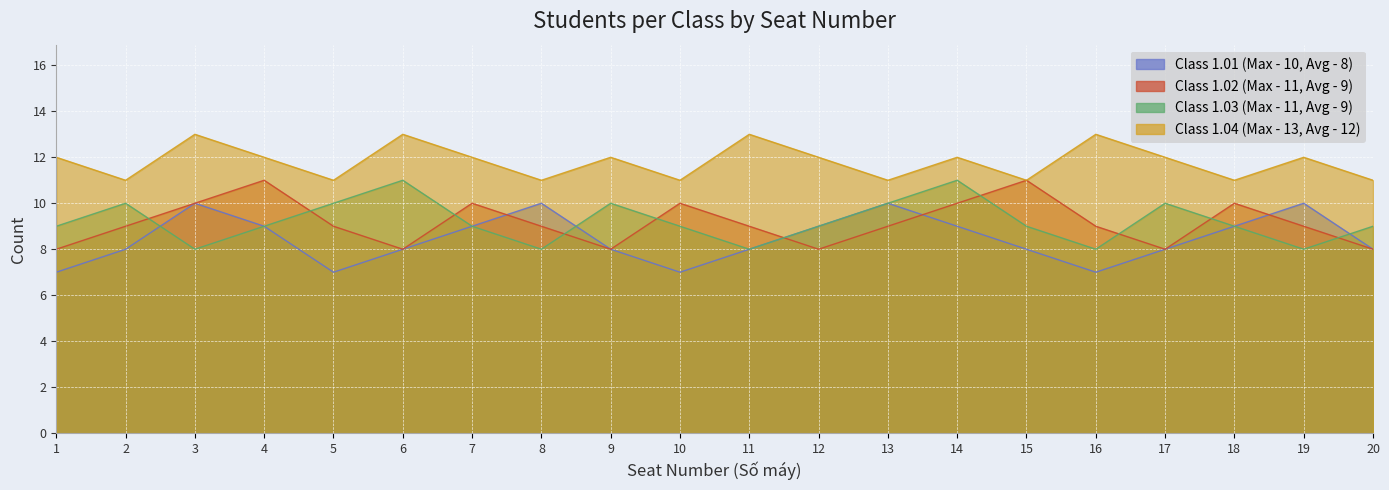

Reading right to left, transcribe all the data shown in this chart.

Class 1.01: 8	10	9	8	7	8	9	10	9	8	7	8	10	9	8	7	9	10	8	7
Class 1.02: 8	9	10	8	9	11	10	9	8	9	10	8	9	10	8	9	11	10	9	8
Class 1.03: 9	8	9	10	8	9	11	10	9	8	9	10	8	9	11	10	9	8	10	9
Class 1.04: 11	12	11	12	13	11	12	11	12	13	11	12	11	12	13	11	12	13	11	12